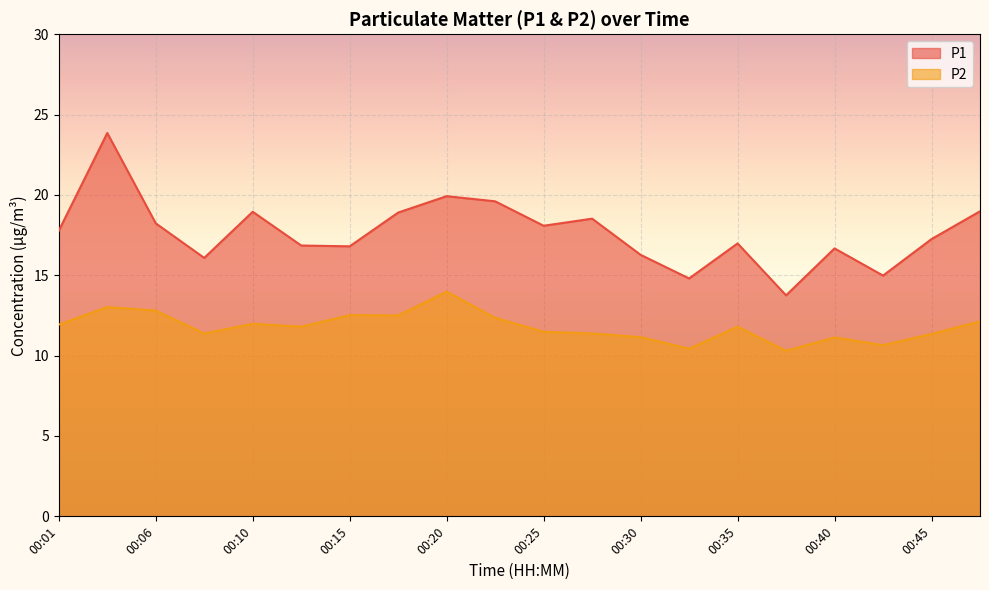

How many data points in P2 are above 11?

17